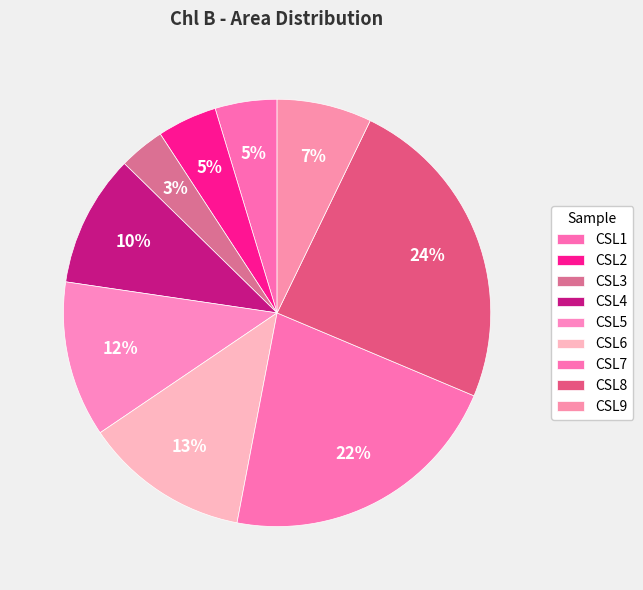

What portion of the pie excludes CSL5?

88.2%